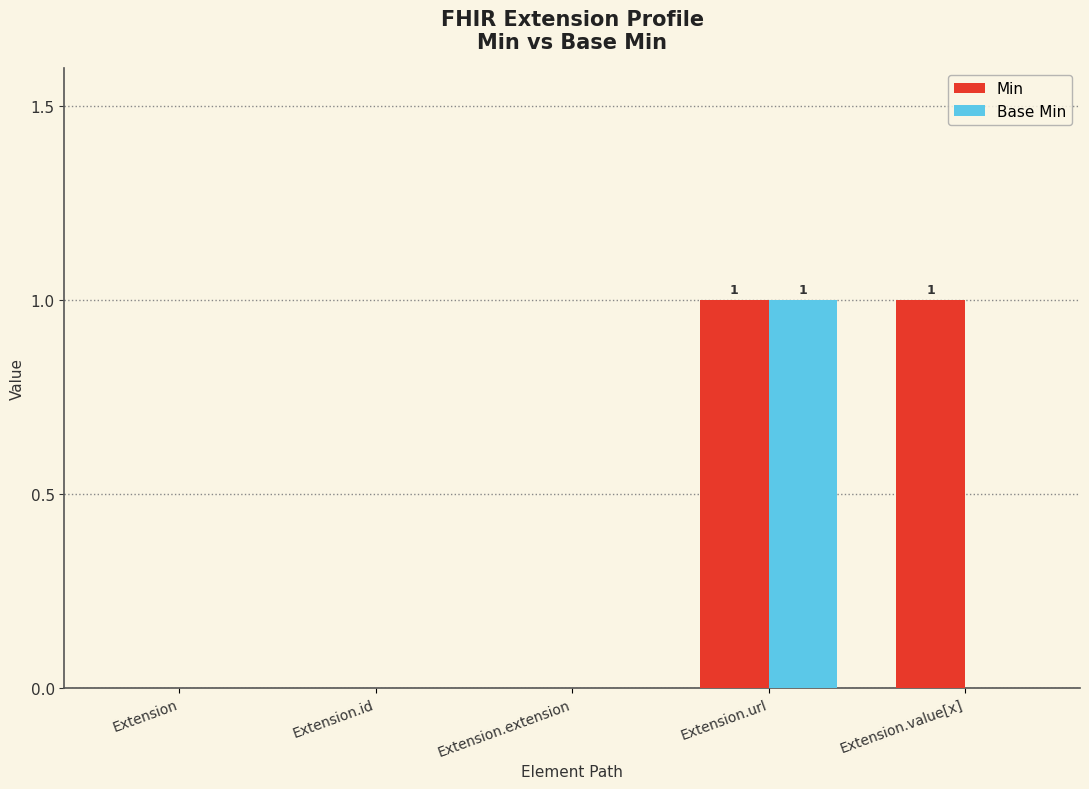

Is the value of Base Min at Extension.value[x] greater than the value of Min at Extension.value[x]?

No